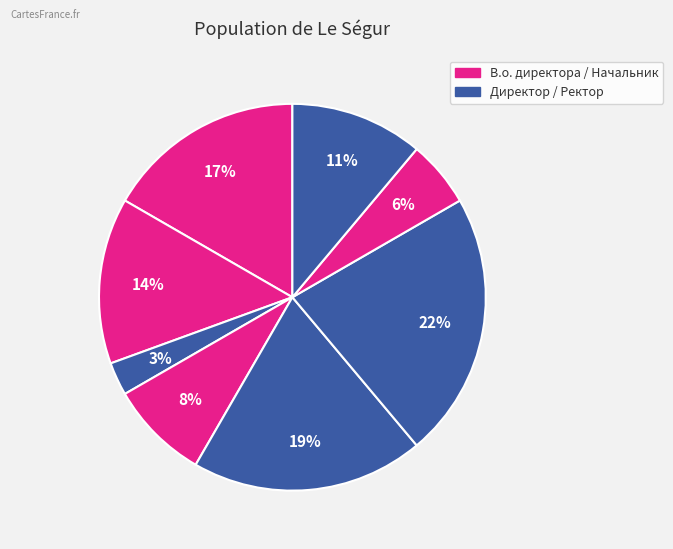

Count the number of slices in the pie.

8